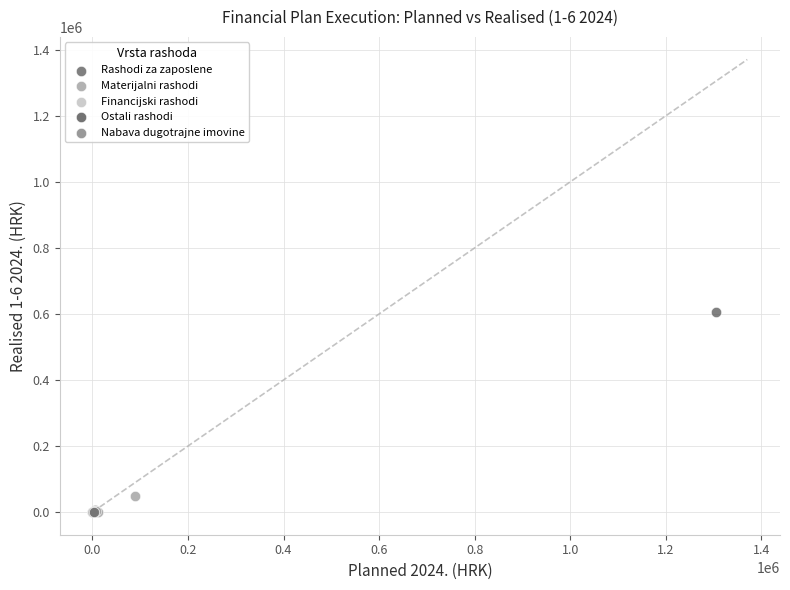

What are all the series names shown in the legend?

Rashodi za zaposlene, Materijalni rashodi, Financijski rashodi, Ostali rashodi, Nabava dugotrajne imovine